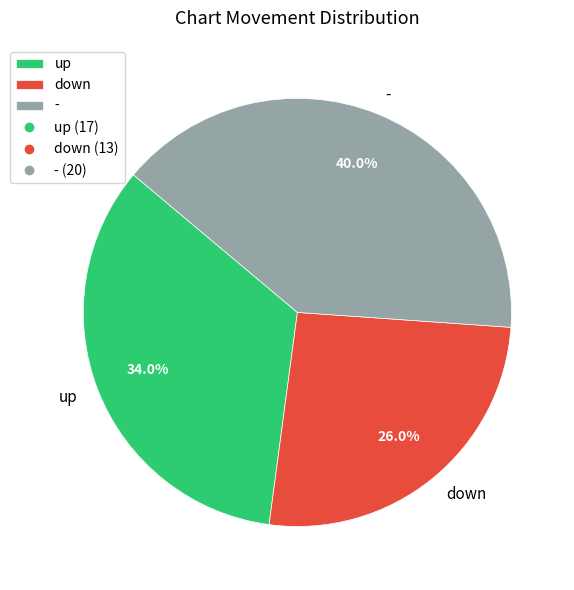

The down slice represents 21% of the pie. True or false?

False